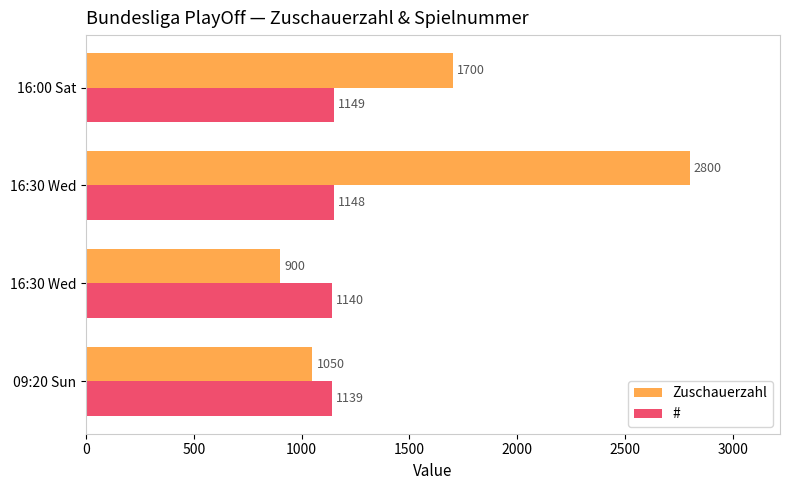

What are all the series names shown in the legend?

Zuschauerzahl, #